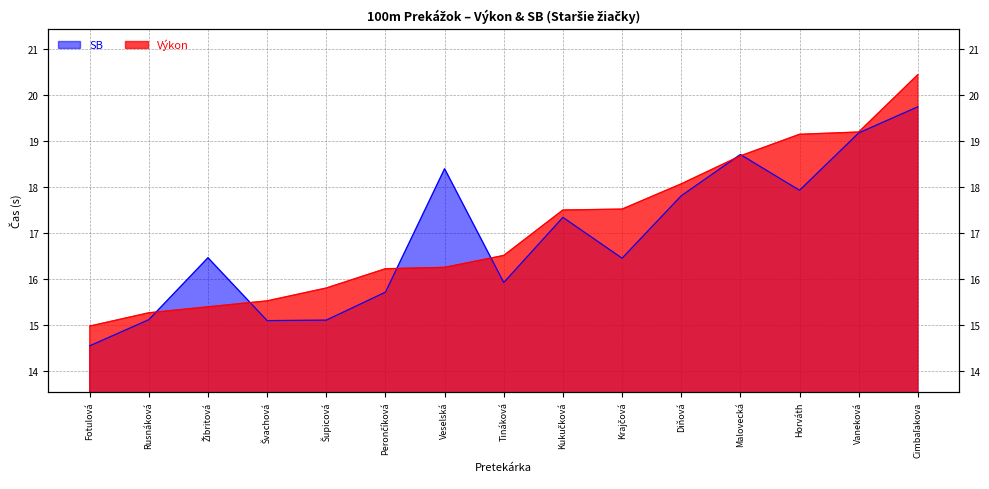

True or false: Výkon and SB cross at least once.

True